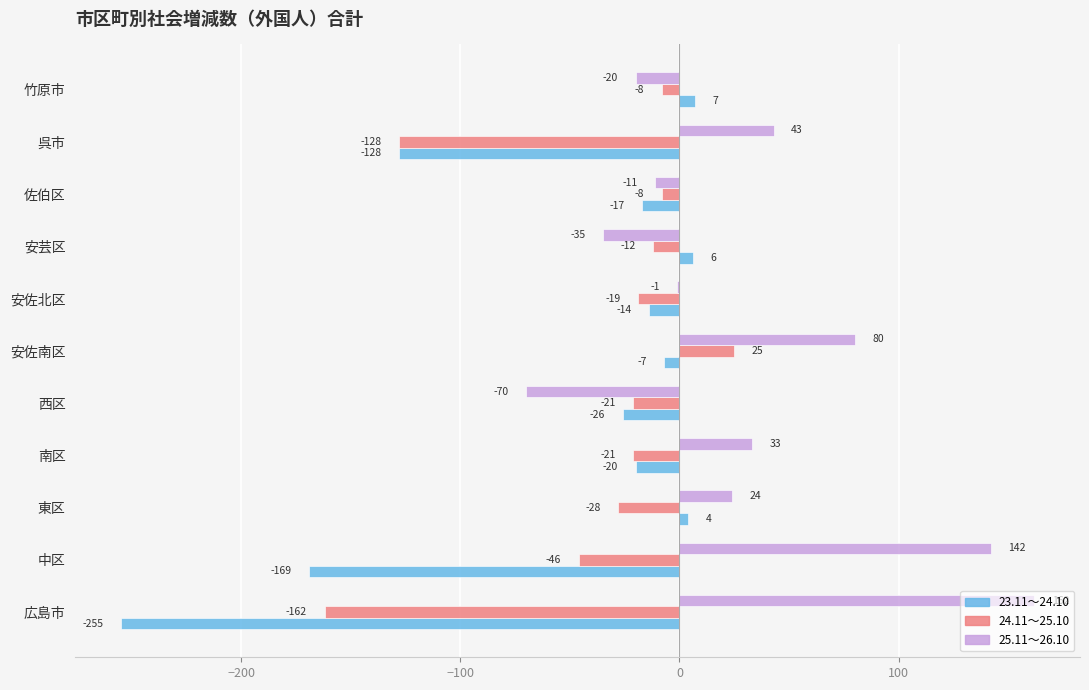

Between 東区 and 安佐南区, which series saw the biggest shift?

25.11～26.10